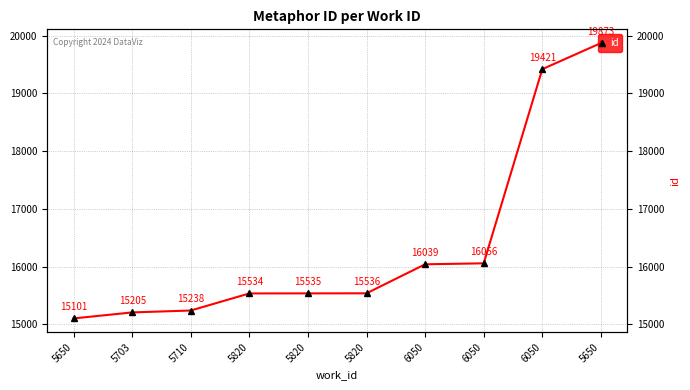

The value at 5710 is 15238. True or false?

True